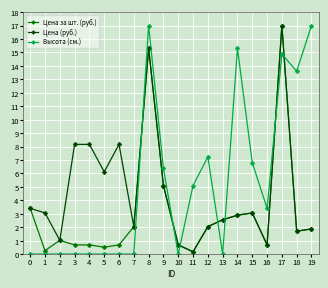

True or false: Высота (см.) and Цена (руб.) intersect in this chart.

True